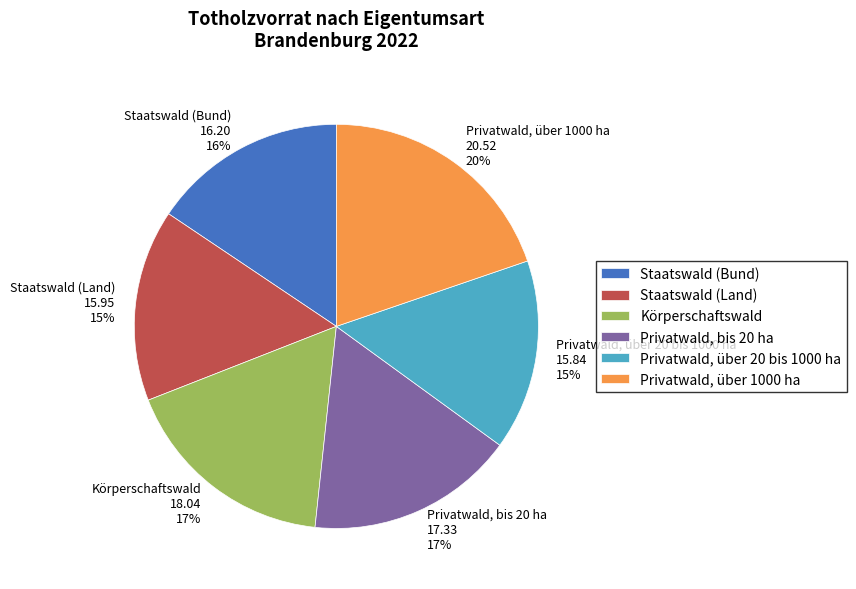

To the nearest percent, what portion does Staatswald (Land) represent?

15%